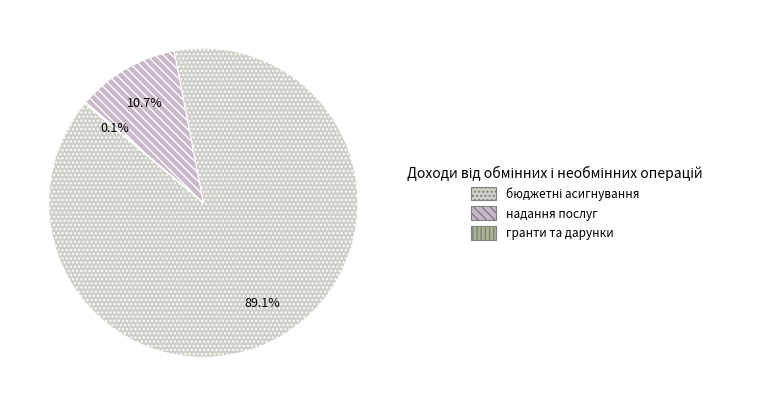

Count the number of slices in the pie.

3